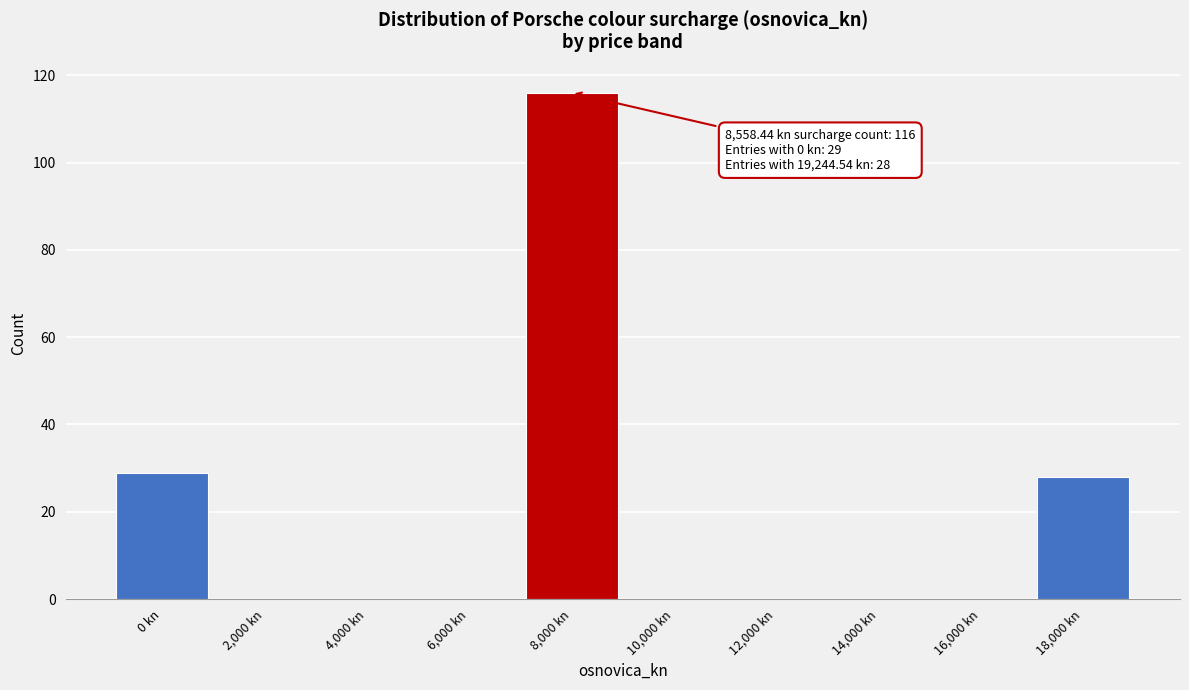

Reading left to right, list all the values displayed in this chart.

0 kn=29	2,000 kn=0	4,000 kn=0	6,000 kn=0	8,000 kn=116	10,000 kn=0	12,000 kn=0	14,000 kn=0	16,000 kn=0	18,000 kn=28